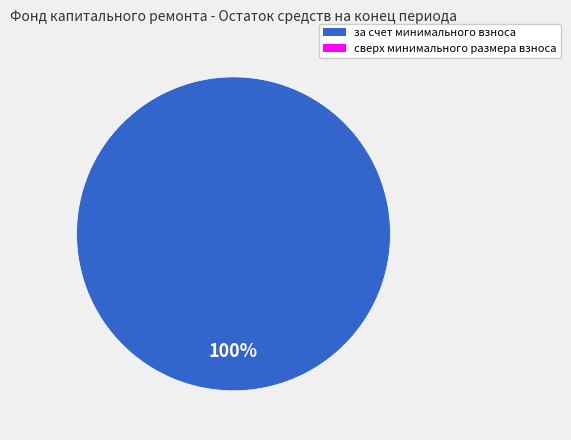

Does any single category account for the majority?

Yes